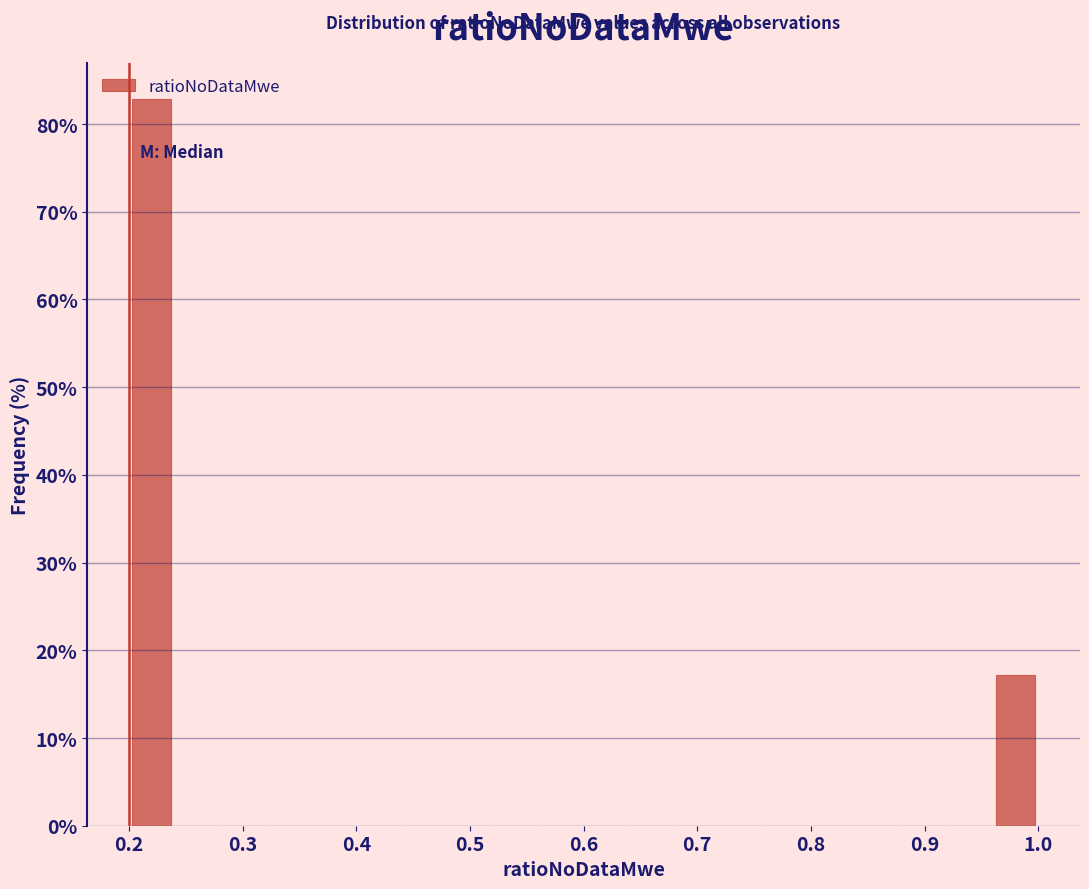

Reading left to right, list every bar in this chart as the range it spans on the x-axis followed by its height. The values are not printed on the chart, so give them approximately, as read against the axis.

0.20 to 0.24: 83
0.24 to 0.28: 0
0.28 to 0.32: 0
0.32 to 0.36: 0
0.36 to 0.40: 0
0.40 to 0.44: 0
0.44 to 0.48: 0
0.48 to 0.52: 0
0.52 to 0.56: 0
0.56 to 0.60: 0
0.60 to 0.64: 0
0.64 to 0.68: 0
0.68 to 0.72: 0
0.72 to 0.76: 0
0.76 to 0.80: 0
0.80 to 0.84: 0
0.84 to 0.88: 0
0.88 to 0.92: 0
0.92 to 0.96: 0
0.96 to 1.00: 17